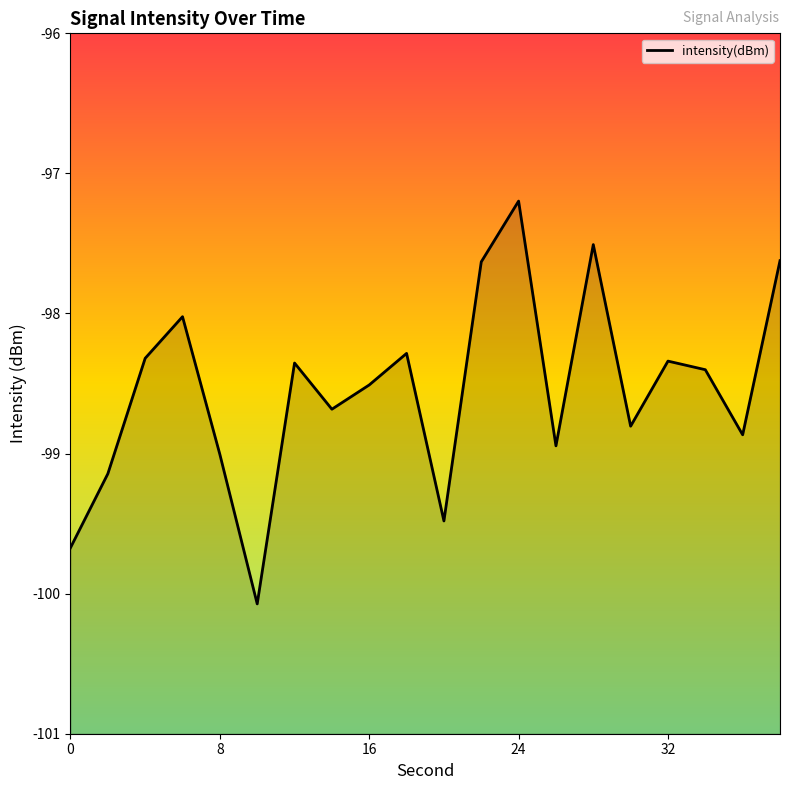

What is the maximum value shown in the chart?

-97.2